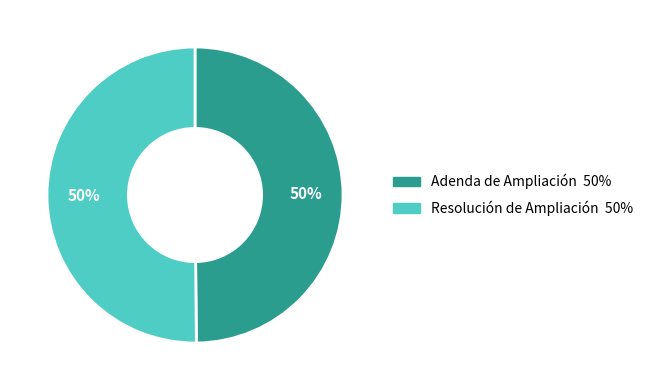

Is it true that Resolución de Ampliación is 50% of the pie?

True